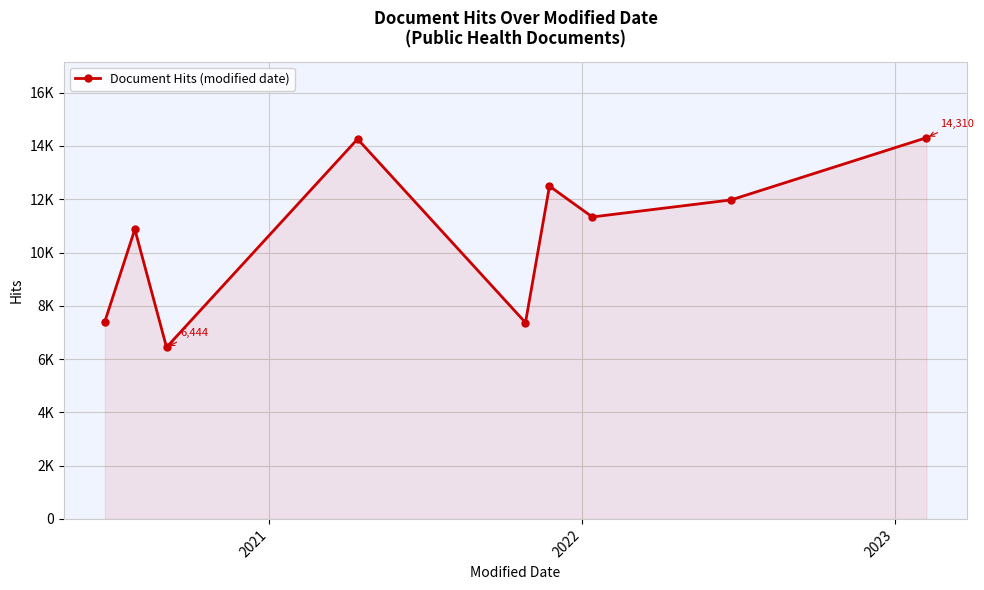

Does the chart have visible grid lines?

Yes